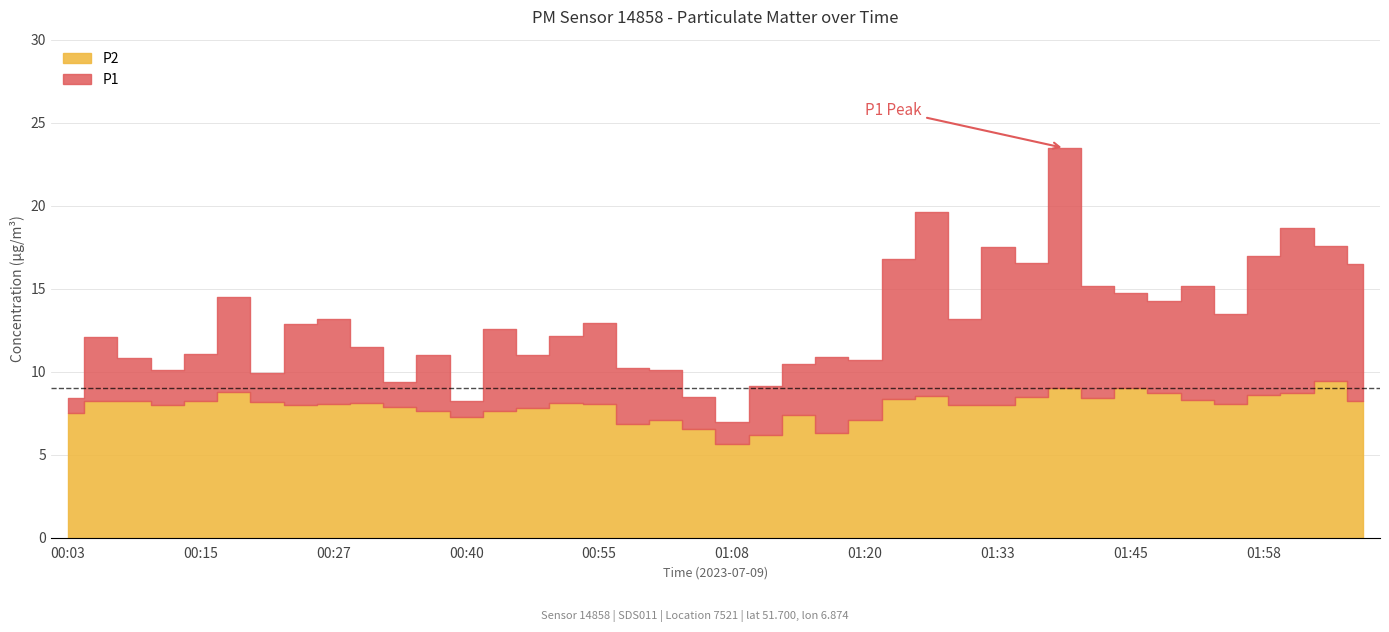

Rank the categories by P2 value from lowest to highest.

01:08, 01:11, 01:17, 01:05, 00:59, 01:02, 01:20, 00:40, 01:14, 00:03, 00:37, 00:43, 00:49, 00:34, 01:30, 00:12, 00:24, 01:33, 00:55, 00:27, 01:55, 00:30, 00:52, 00:21, 00:06, 00:09, 00:15, 02:07, 01:51, 01:23, 01:42, 01:36, 01:27, 01:58, 01:48, 02:01, 00:18, 01:45, 01:39, 02:04